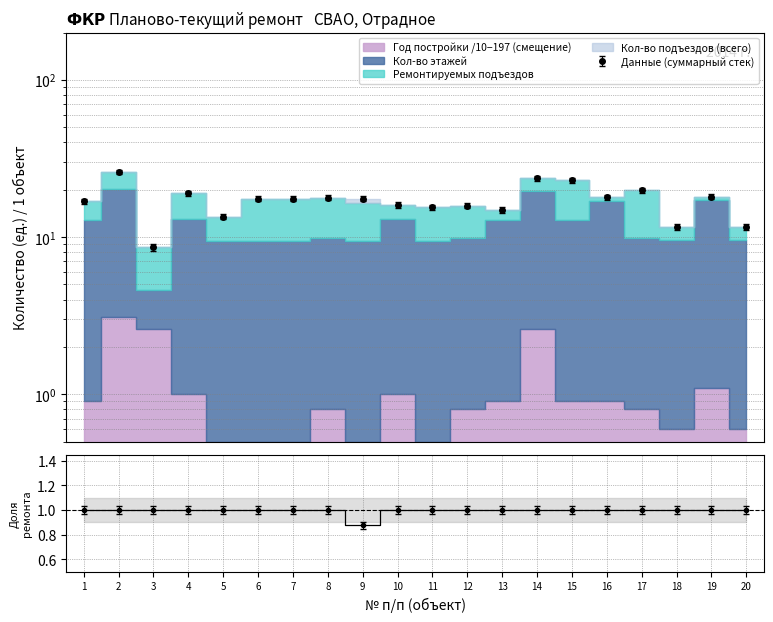

True or false: the data shows 1.0 at 1.

True